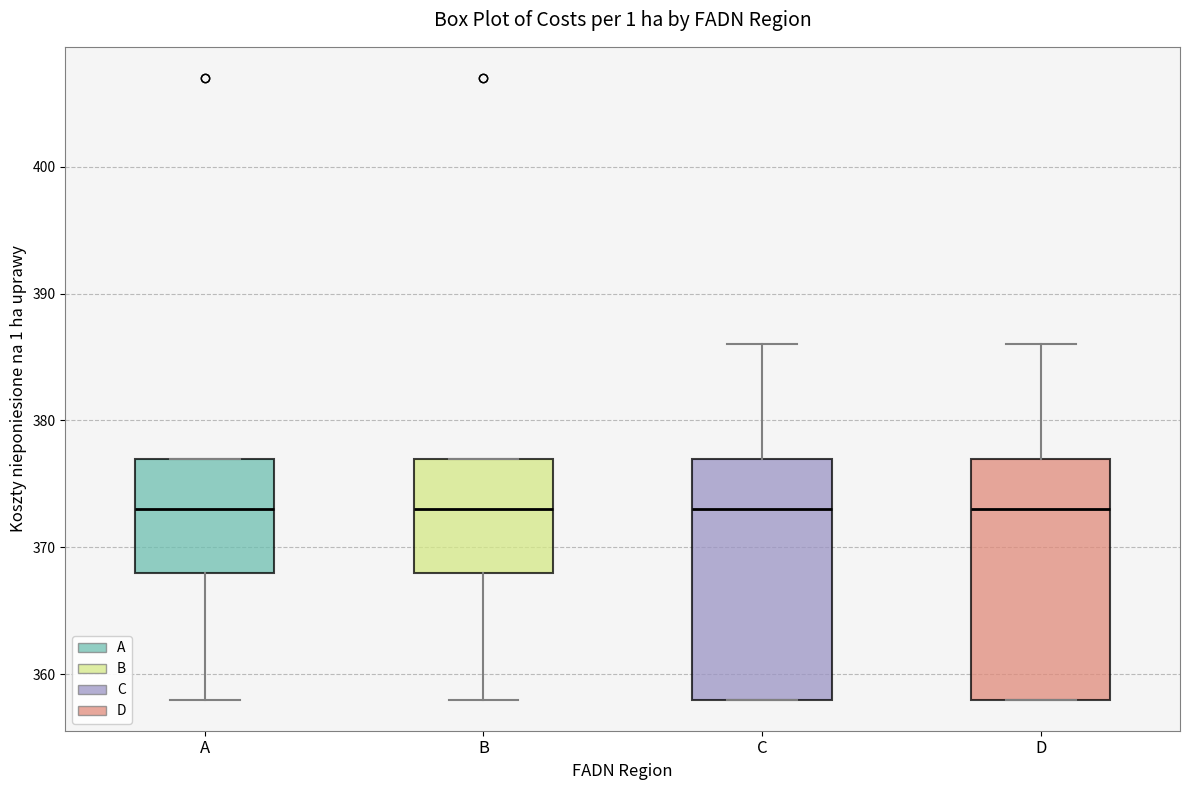

Where is the lower edge of the box for B on the y-axis? The values are not printed on the chart, so give them approximately, as read against the axis.

368